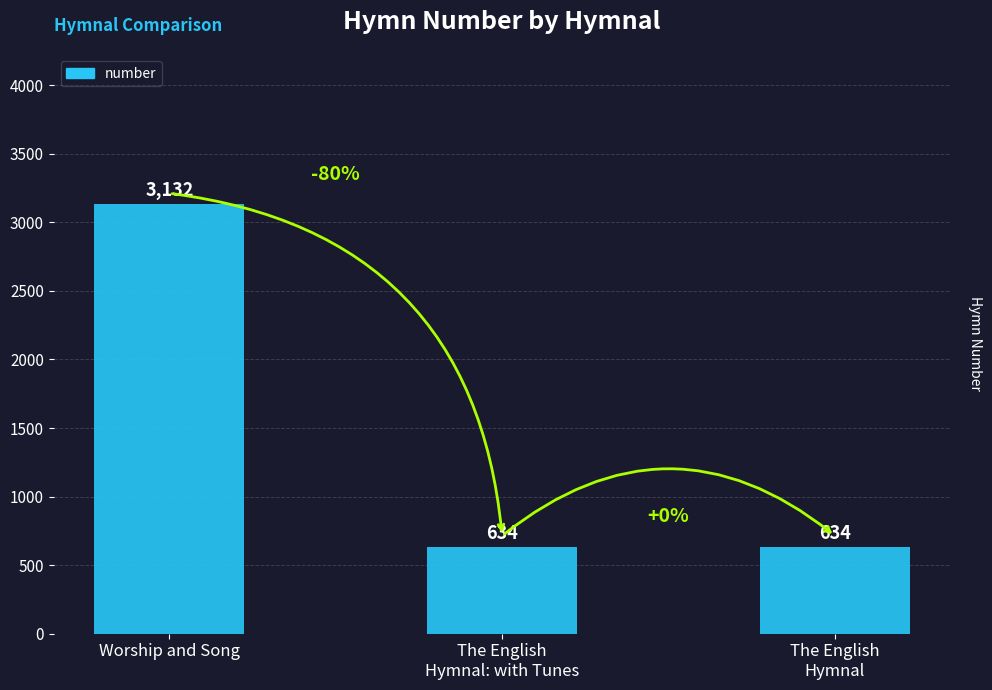

The chart shows a value of 894 at The English
Hymnal: with Tunes. True or false?

False